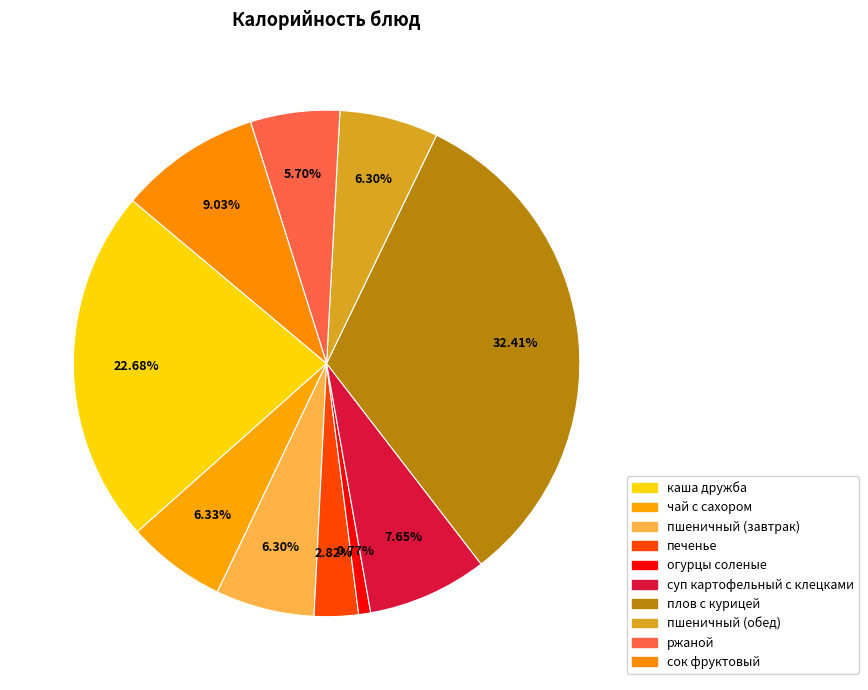

To the nearest percent, what is the difference between the largest and smallest slice percentages?

32%